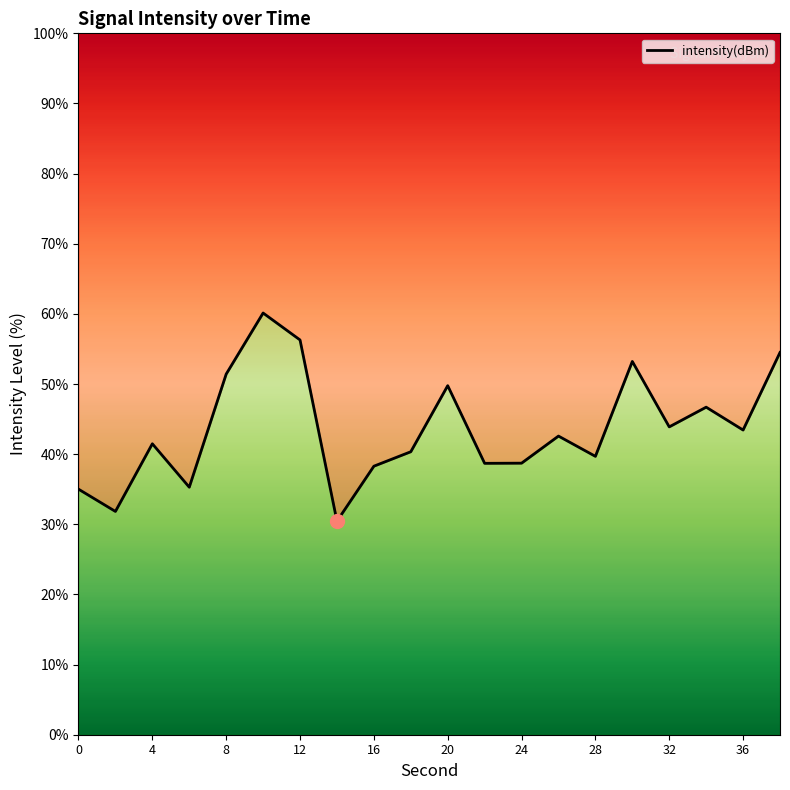

How many interior local valleys (lower than both neighbors) does the data have?

7